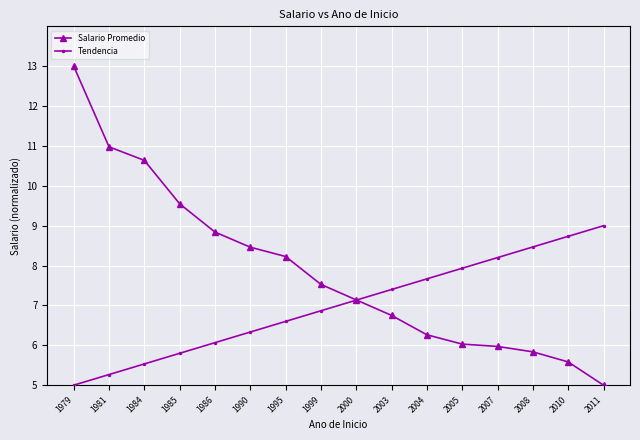

What is the value of the Tendencia point at the 4th from the left?

5.8